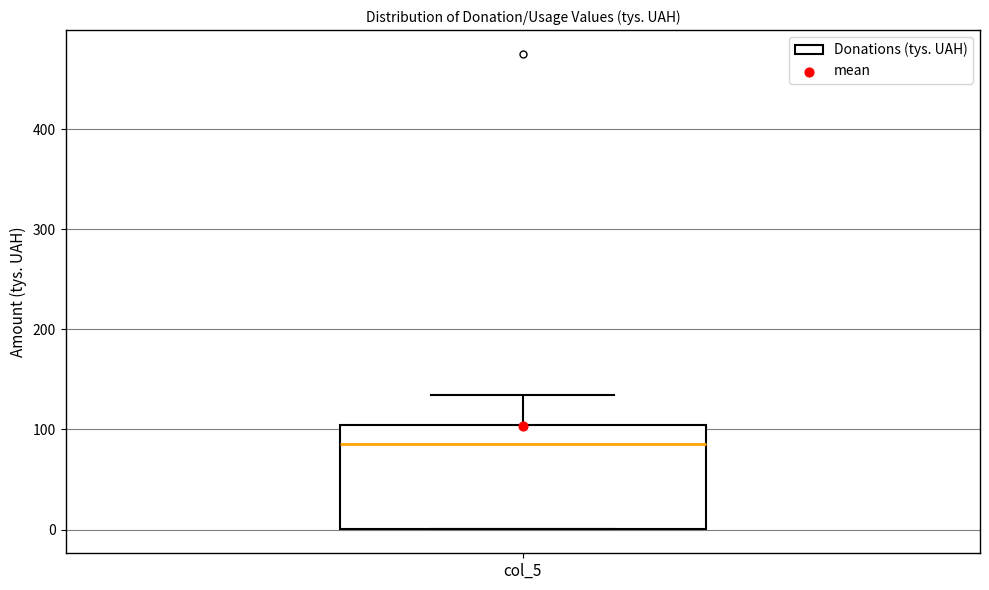

Transcribe this box plot: give where the median line is, the range the box spans, and where the two whiskers end, as read against the y-axis. The values are not printed on the chart, so give them approximately, as read against the axis.

median 90, box 0 to 100, whiskers 0 to 130